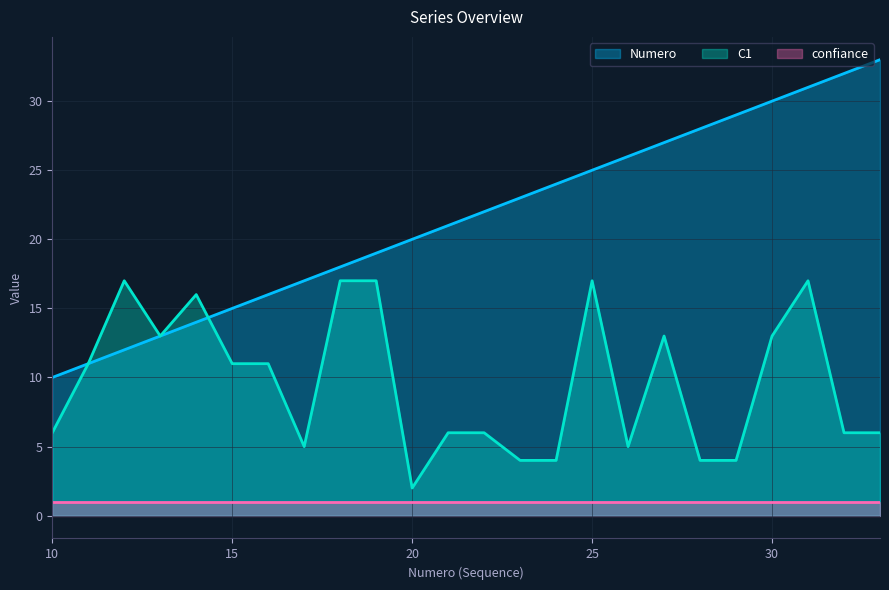

How many categories are shown in the chart?

24